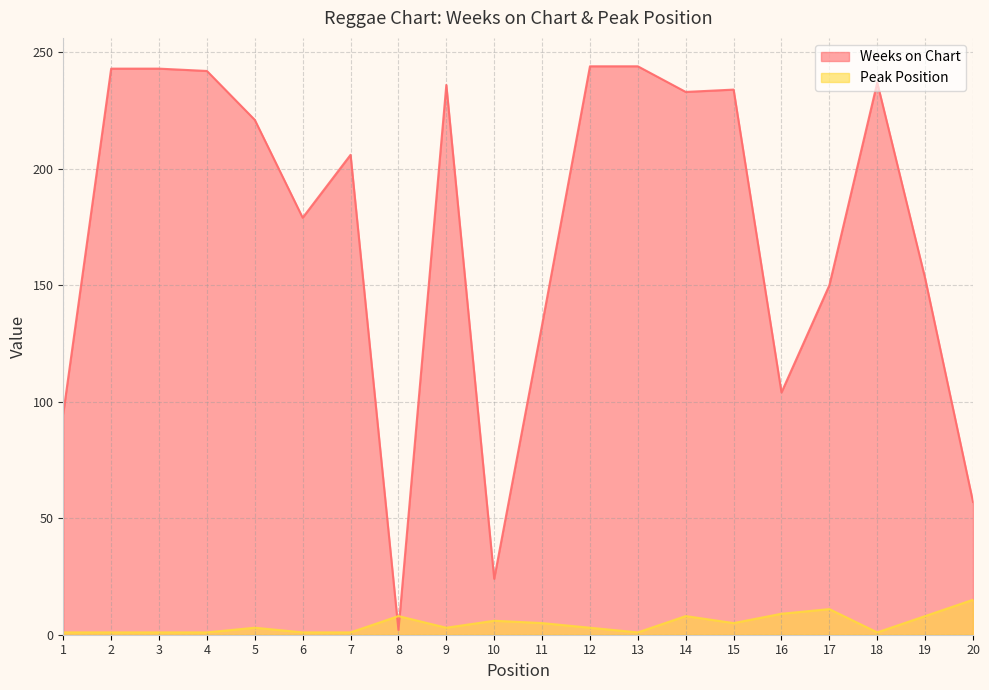

Which series has the largest range (max minus min)?

Weeks on Chart